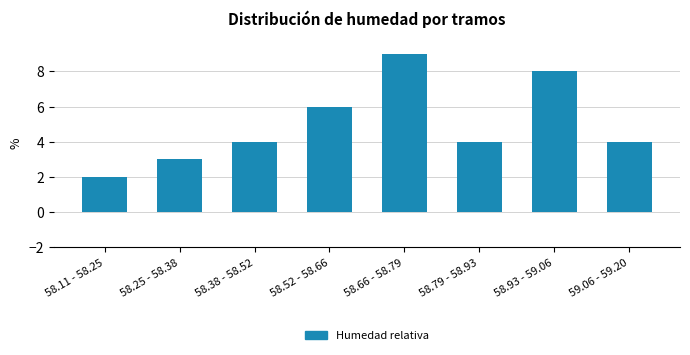

Reading left to right, list all the values displayed in this chart.

2	3	4	6	9	4	8	4